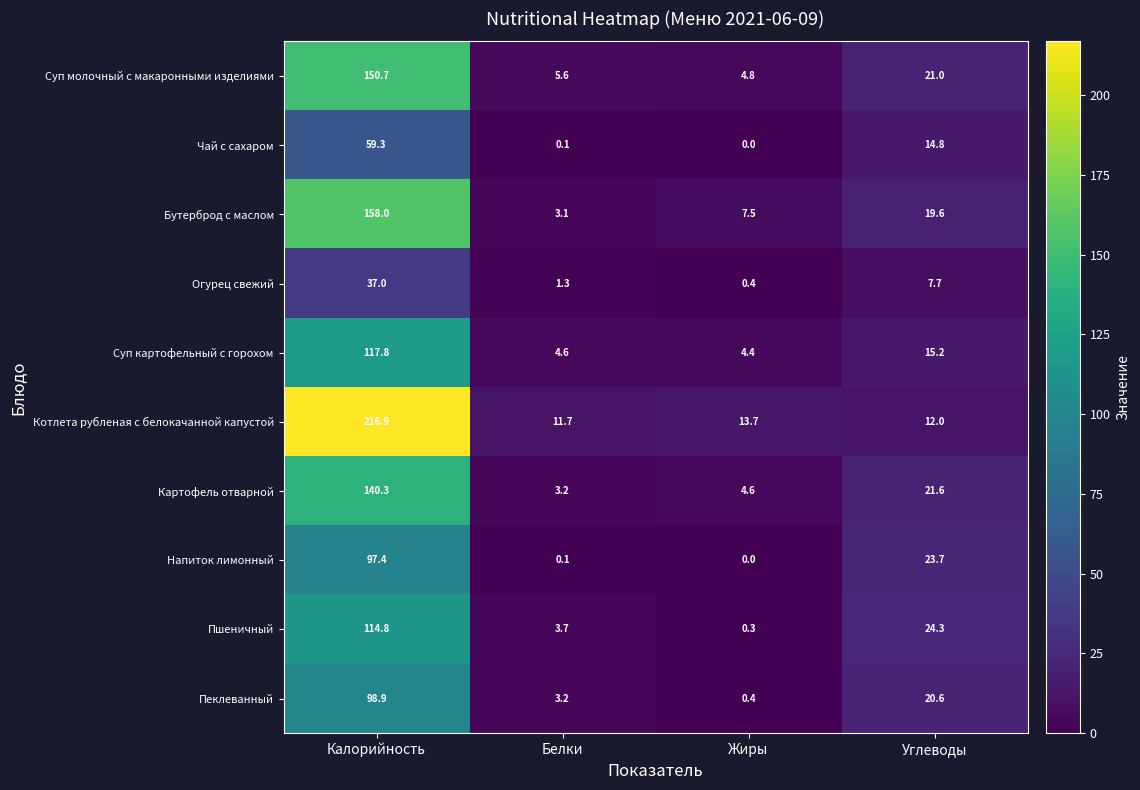

At how many categories does at least one series exceed 190?

1